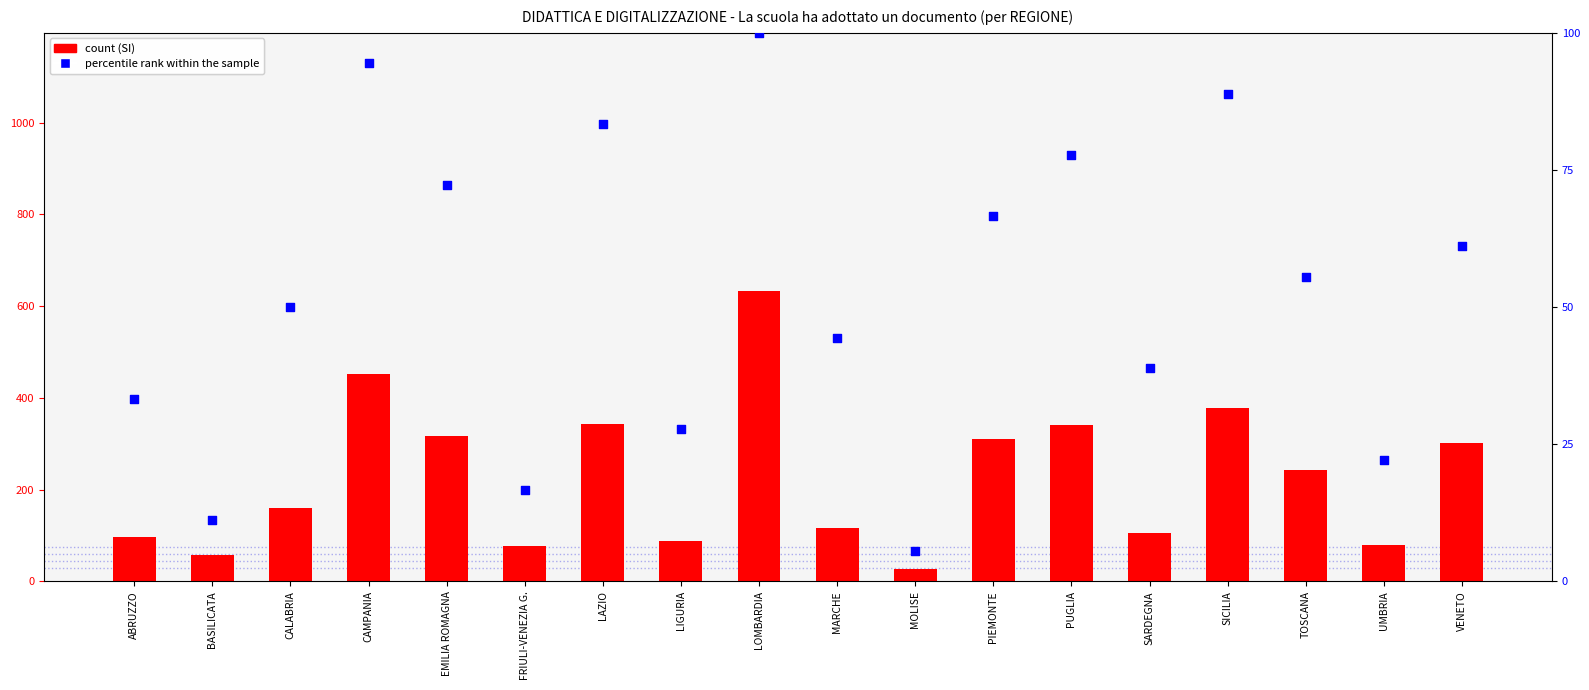

Is the value of percentile rank within the sample at LOMBARDIA greater than the value of count at SARDEGNA?

No